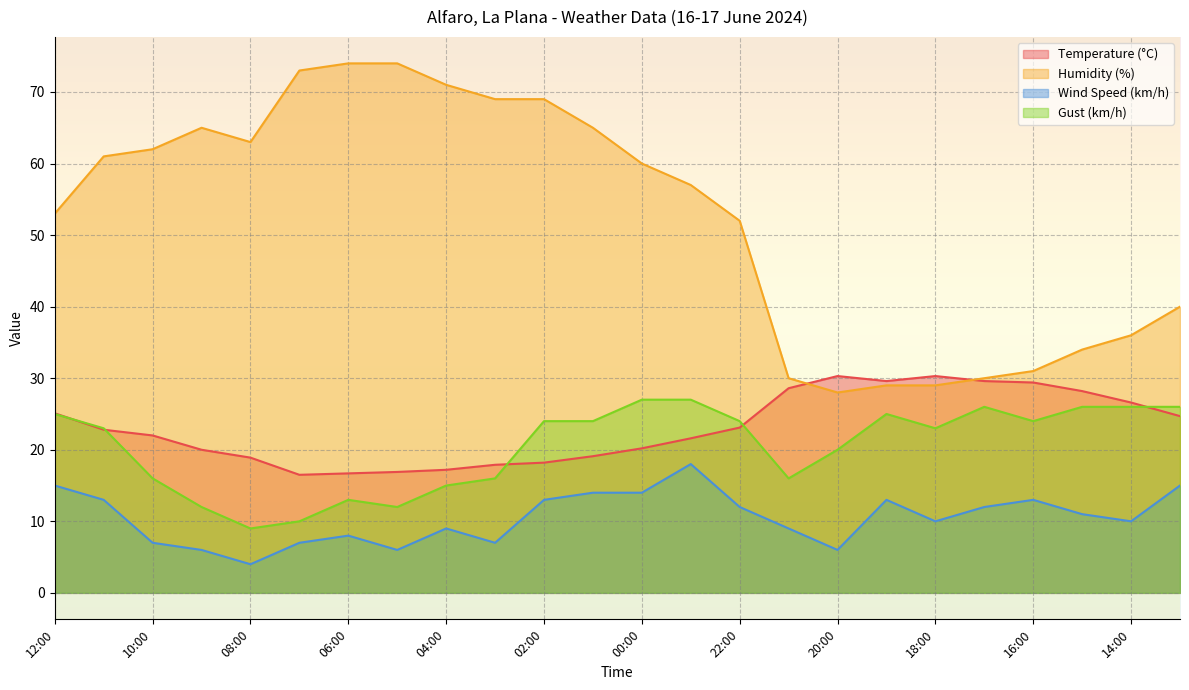

Which category has the lowest value in the Wind Speed (km/h) series?

08:00